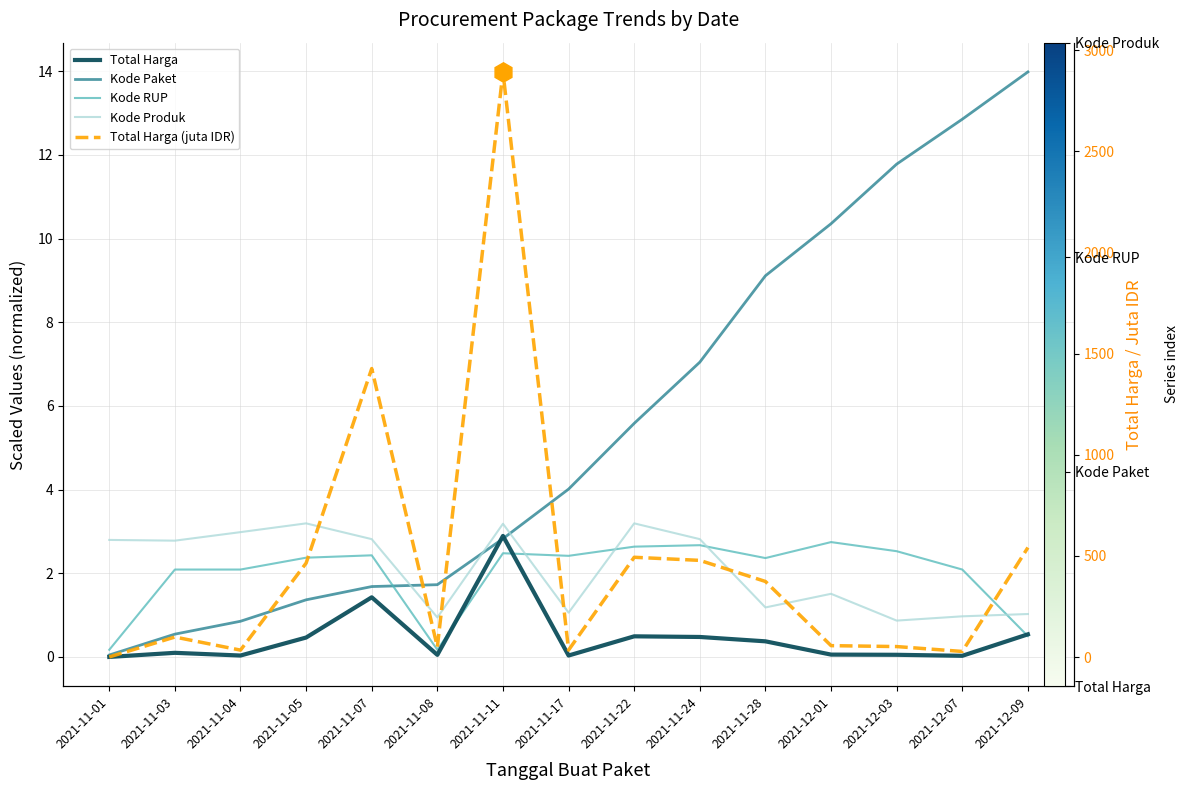

What is the label of the 14th point from the right?

2021-11-03